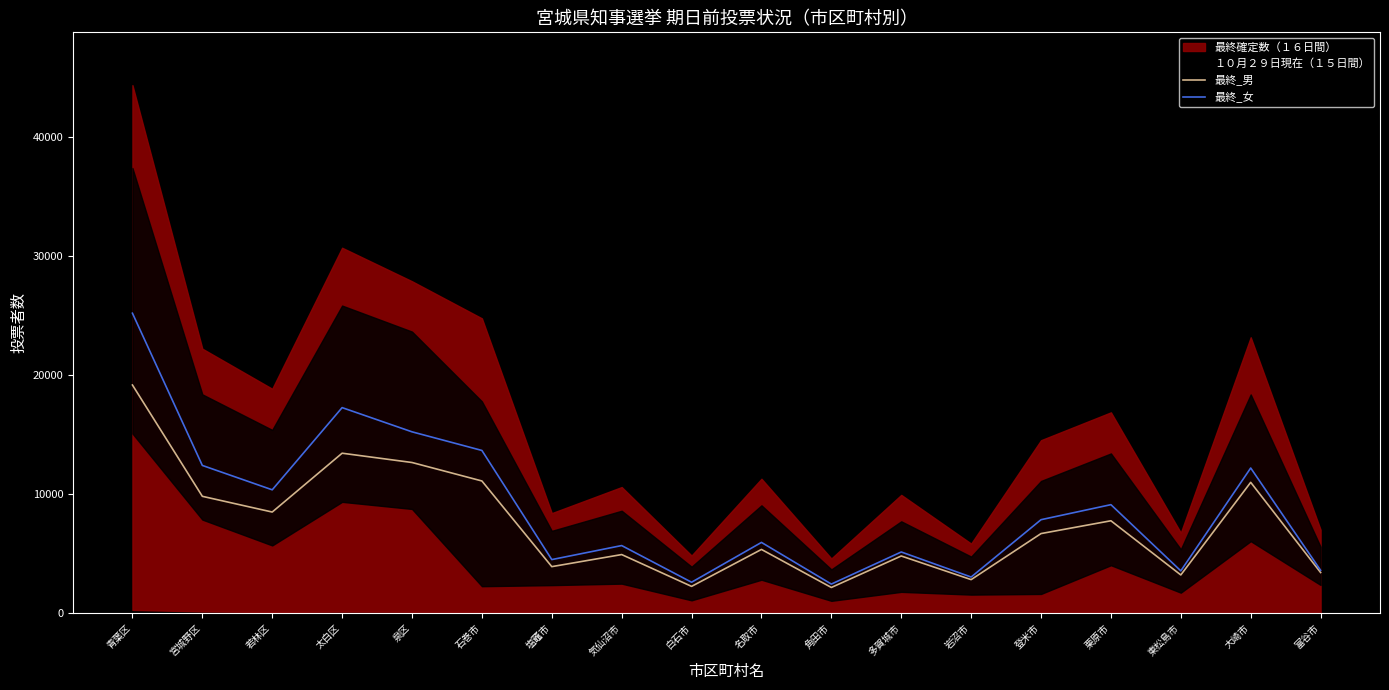

List the labels in order of 最終_男 value, largest first.

青葉区, 太白区, 泉区, 石巻市, 大崎市, 宮城野区, 若林区, 栗原市, 登米市, 名取市, 気仙沼市, 多賀城市, 塩竈市, 富谷市, 東松島市, 岩沼市, 白石市, 角田市